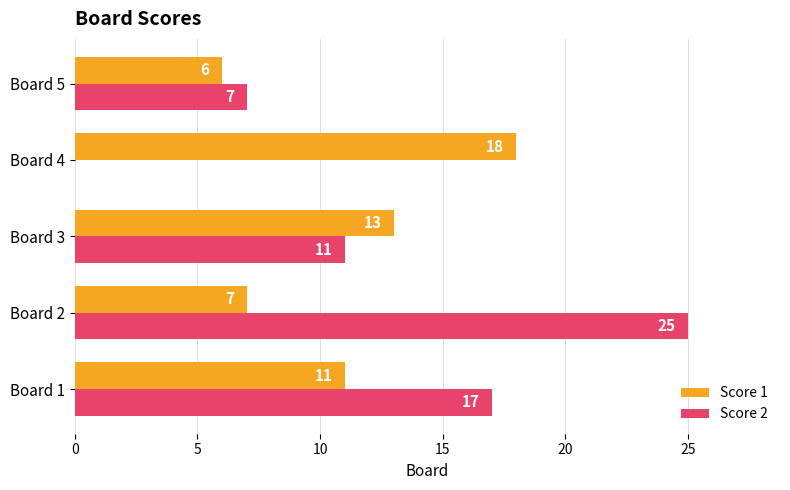

Which series has the largest range (max minus min)?

Score 2